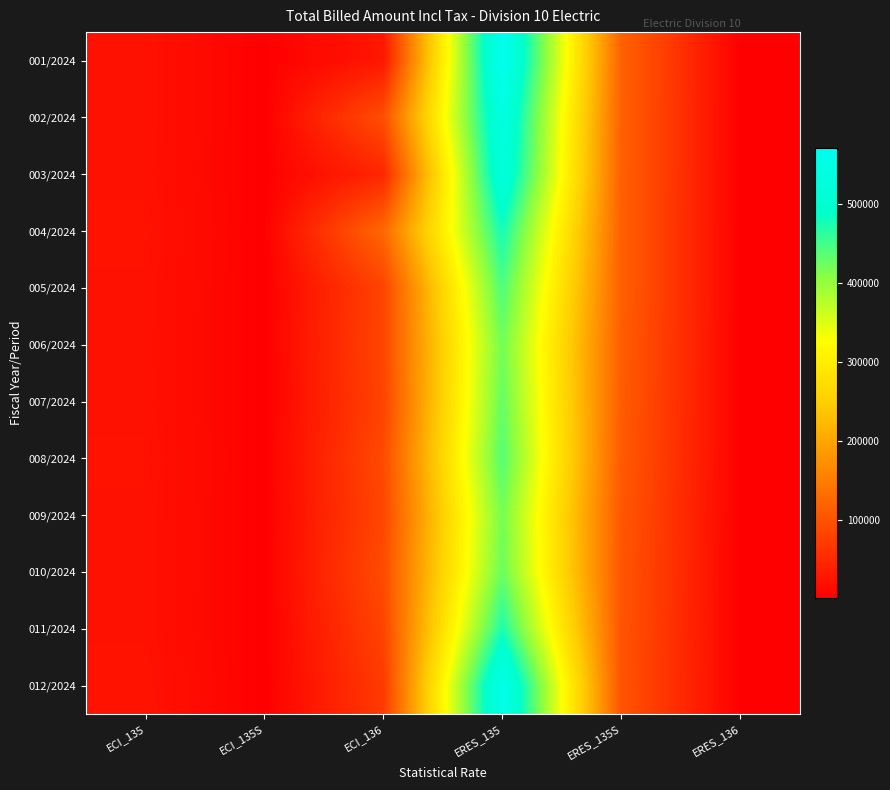

What is the spread (max minus min) of values at ECI_135?

2708.3